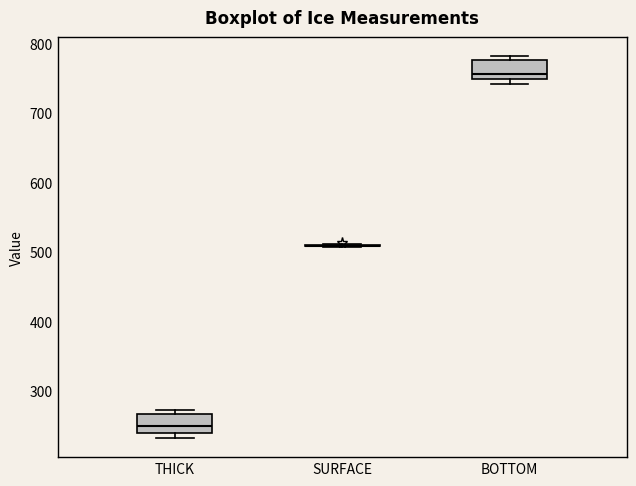

Reading left to right, transcribe this box plot: for each box, give where its median line is, the range the box spans, and where its two whiskers end, as read against the y-axis. The values are not printed on the chart, so give them approximately, as read against the axis.

THICK: median 250, box 240 to 270, whiskers 230 to 270 (just above the box's upper edge)
SURFACE: box collapsed to a line at 510, whiskers 510 to 510
BOTTOM: median 760, box 750 to 780, whiskers 740 to 780 (just above the box's upper edge)